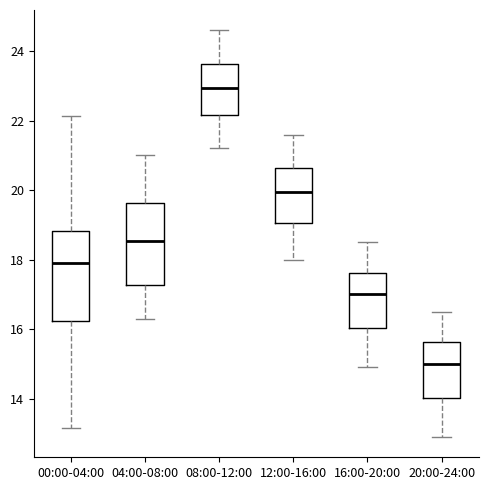

Reading left to right, read every box against the y-axis: the position of its median line, the range the box covers, and the ends of its whiskers. The values are not printed on the chart, so give them approximately, as read against the axis.

00:00-04:00: median 18.0, box 16.2 to 18.8, whiskers 13.2 to 22.2
04:00-08:00: median 18.6, box 17.2 to 19.6, whiskers 16.4 to 21.0
08:00-12:00: median 23.0, box 22.2 to 23.6, whiskers 21.2 to 24.6
12:00-16:00: median 20.0, box 19.0 to 20.6, whiskers 18.0 to 21.6
16:00-20:00: median 17.0, box 16.0 to 17.6, whiskers 15.0 to 18.6
20:00-24:00: median 15.0, box 14.0 to 15.6, whiskers 13.0 to 16.6